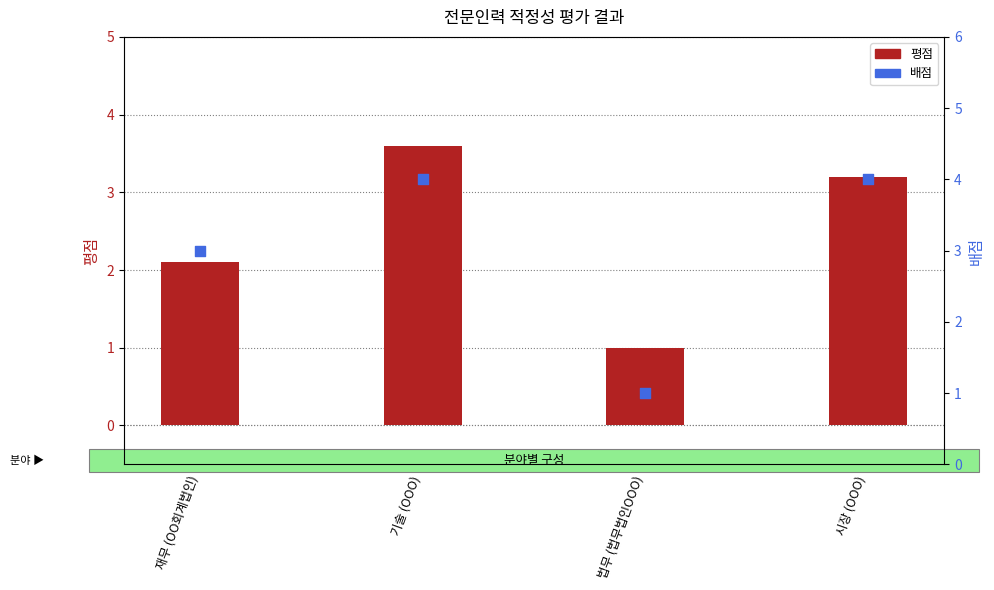

What are all the series names shown in the legend?

평점, 배점